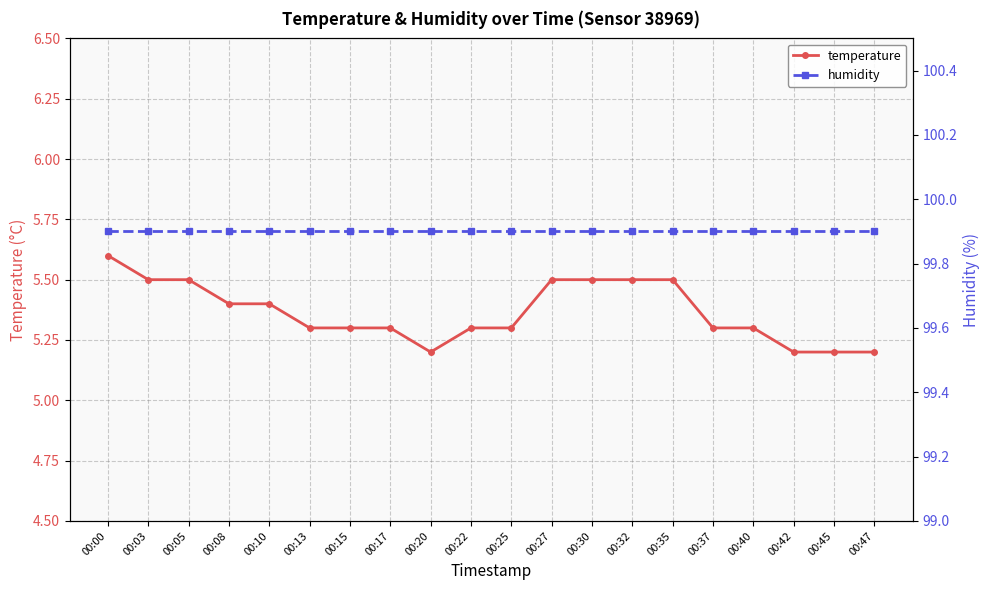

Which has a higher value, 00:30 or 00:27?

00:30